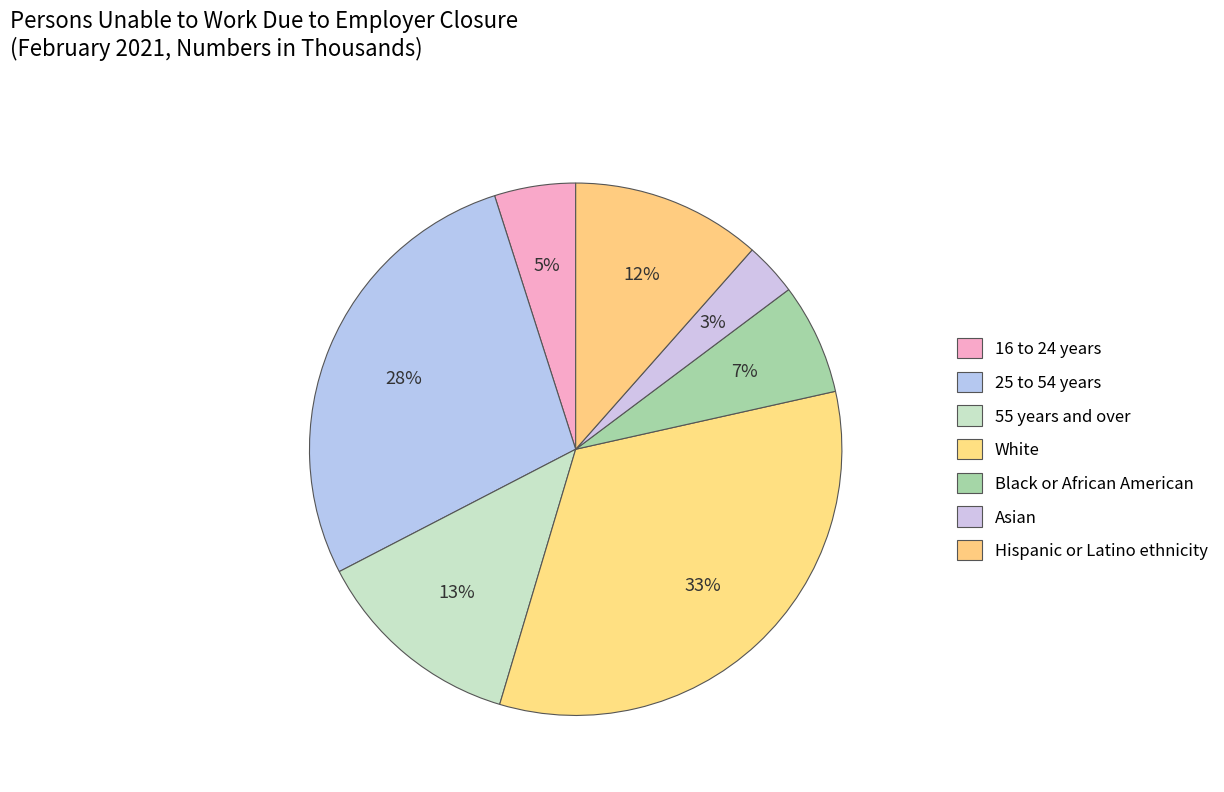

To the nearest percent, what is the difference between the largest and smallest slice percentages?

30%